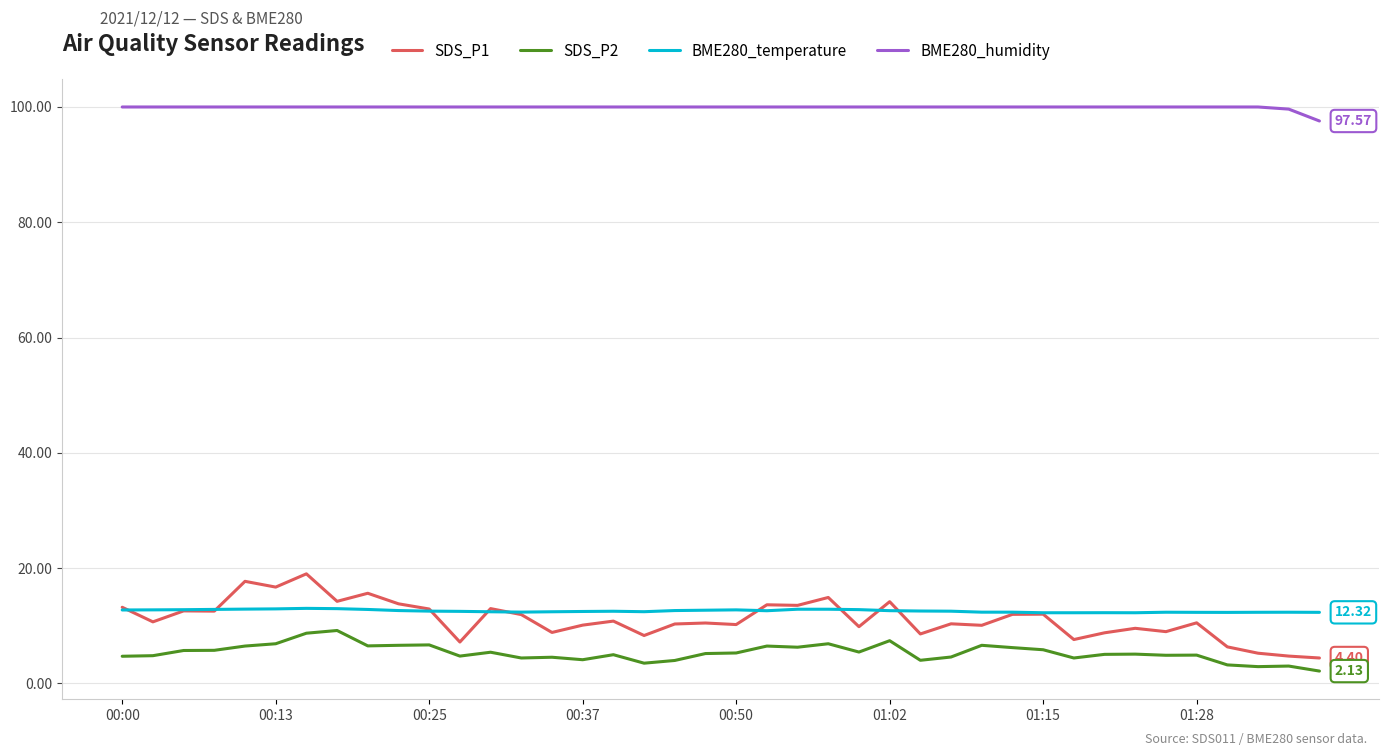

What is the difference between the second highest and minimum values in the BME280_temperature series?

0.7